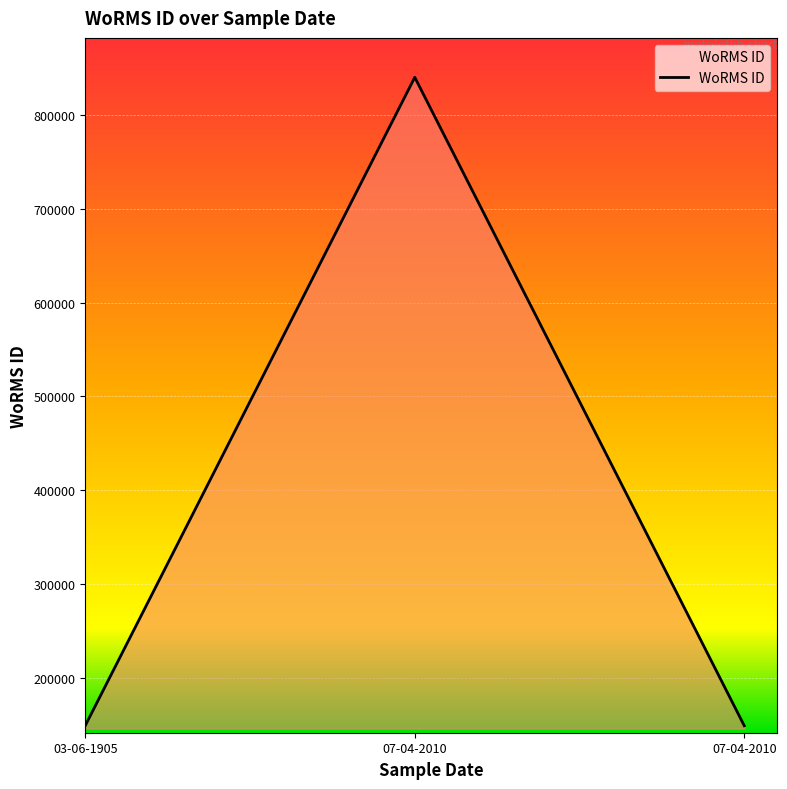

What is the difference between the maximum and minimum values?

691000